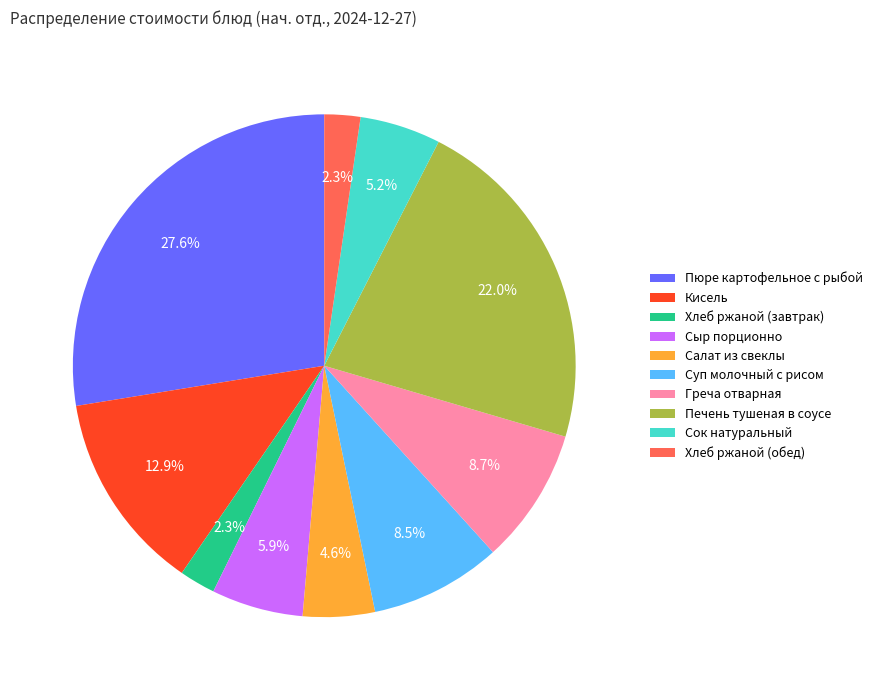

Is there any slice that represents more than half of the pie?

No